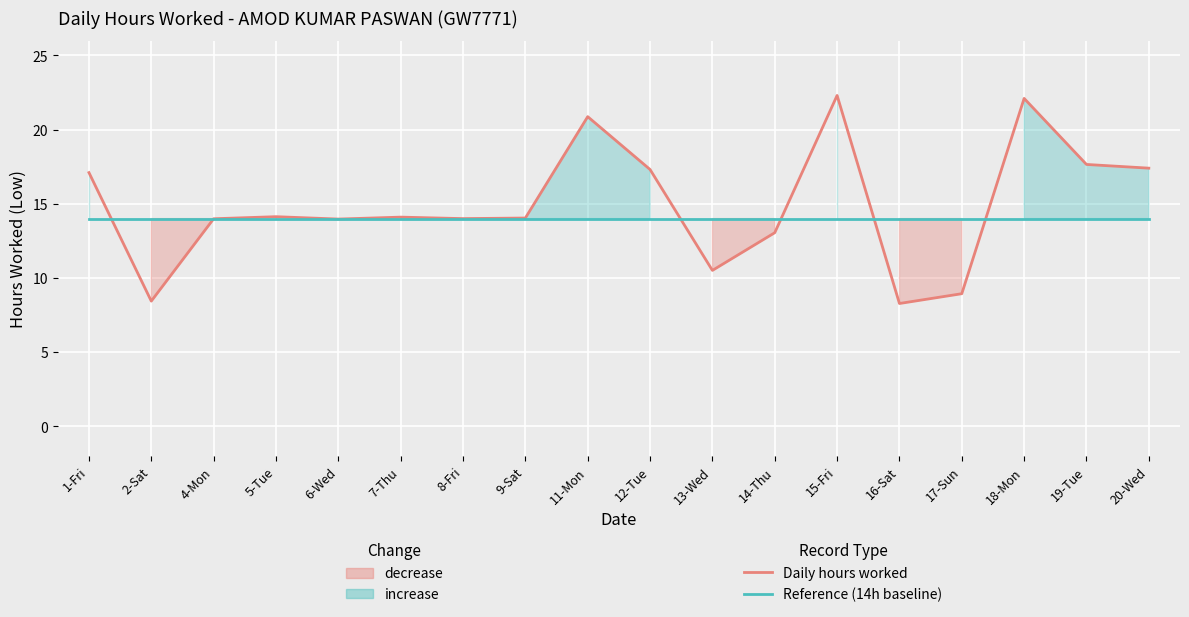

Which series changed the most between 12-Tue and 19-Tue?

Daily hours worked